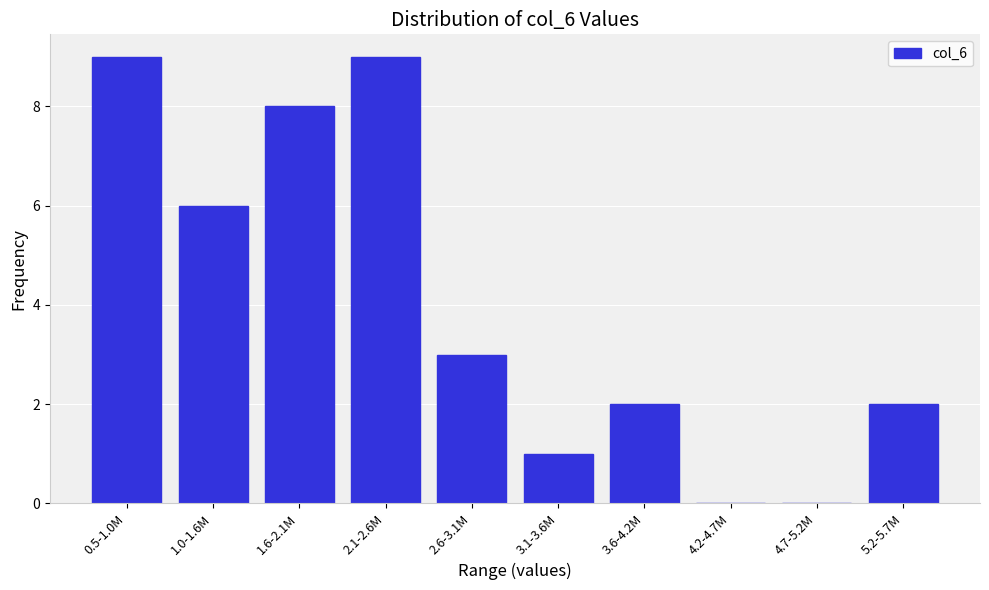

Reading left to right, extract all data points from this chart.

0.5-1.0M=9	1.0-1.6M=6	1.6-2.1M=8	2.1-2.6M=9	2.6-3.1M=3	3.1-3.6M=1	3.6-4.2M=2	4.2-4.7M=0	4.7-5.2M=0	5.2-5.7M=2